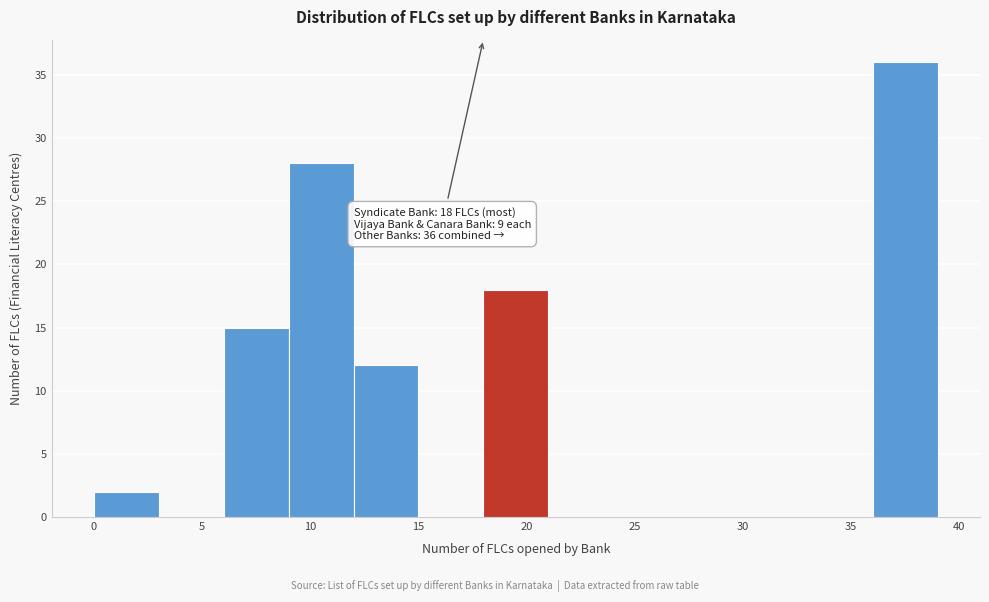

Which range on the x-axis has the tallest bar?

36 to 39